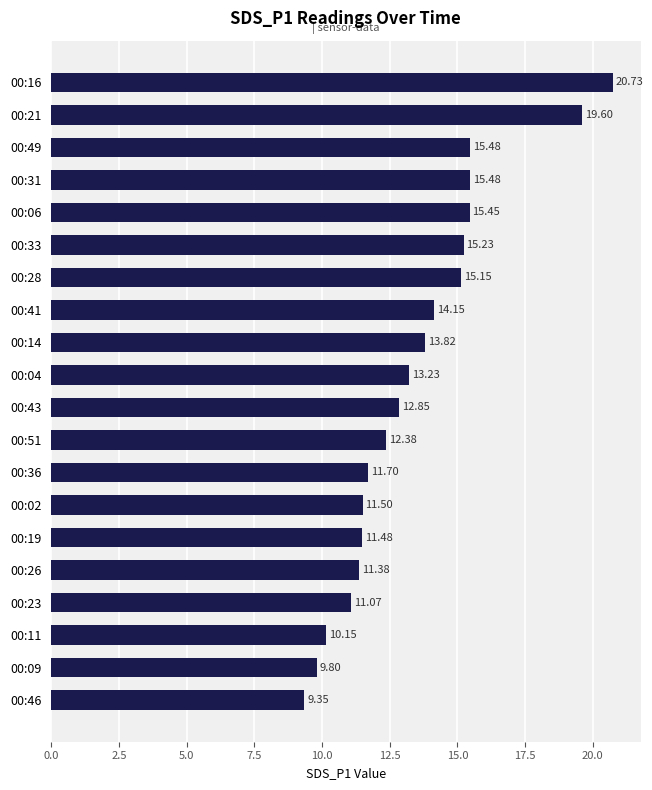

What is the average value?

13.5